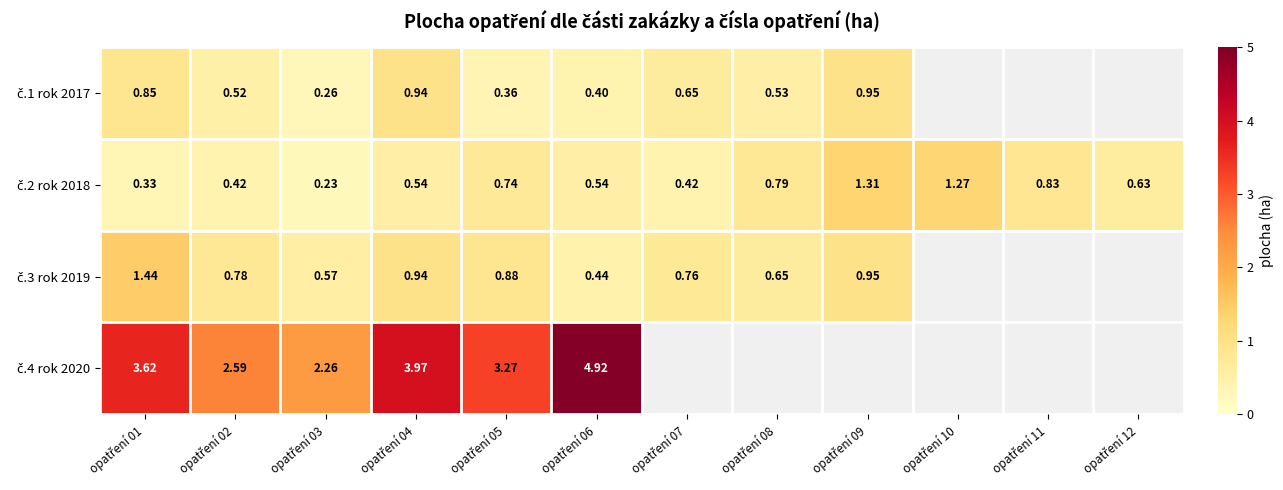

What is the minimum value for č.2 rok 2018?

0.2